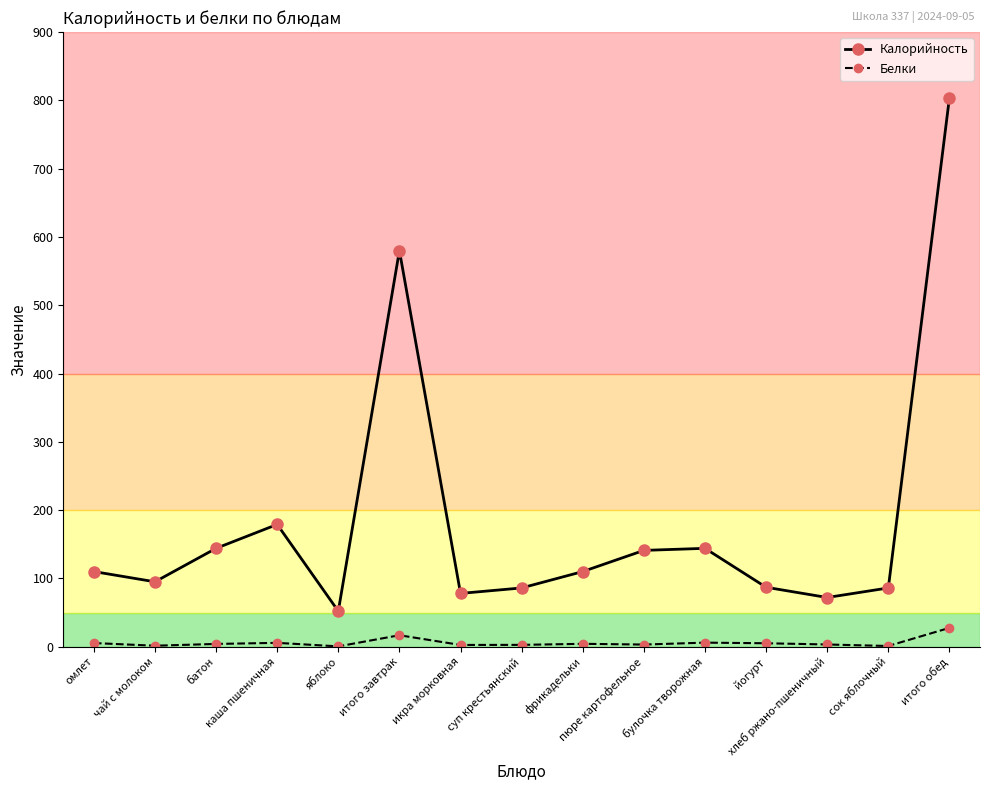

True or false: Калорийность and Белки intersect in this chart.

False